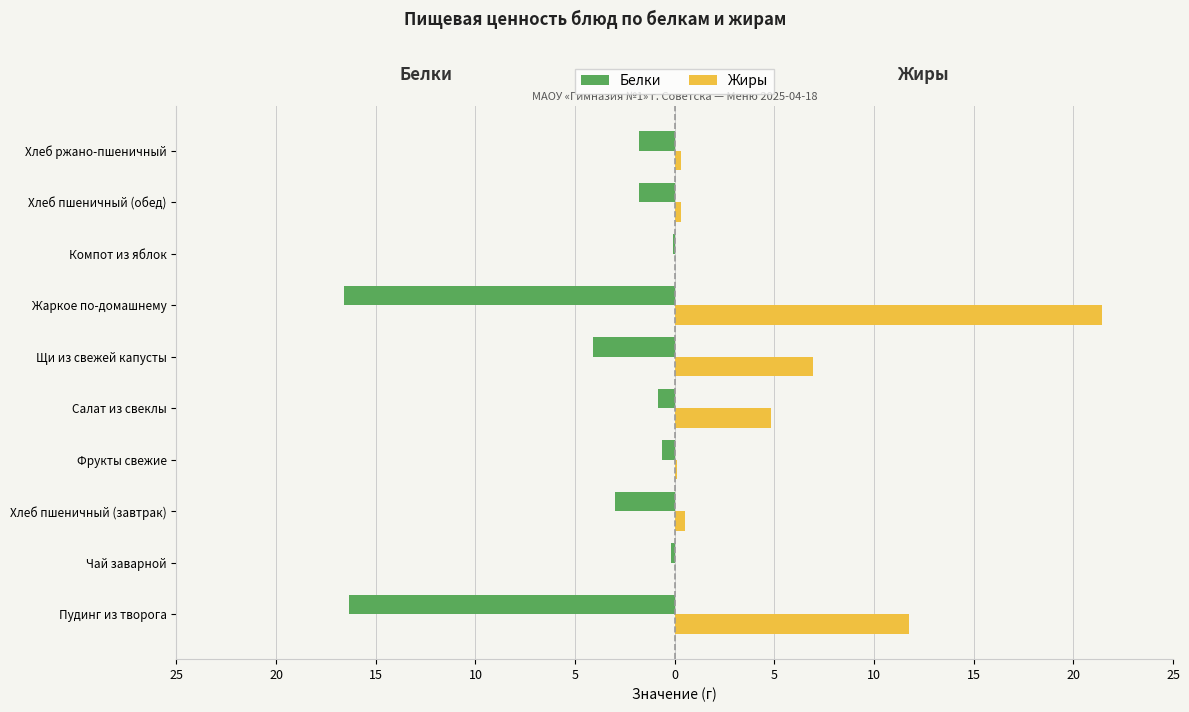

What are all the series names shown in the legend?

Белки, Жиры